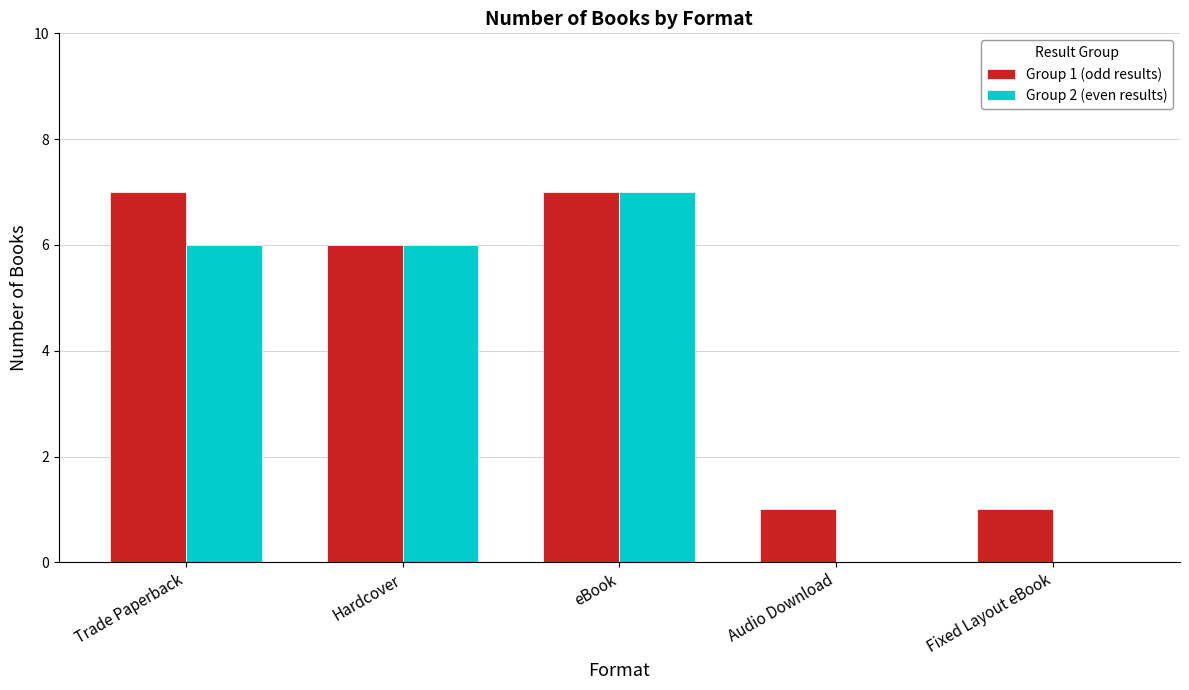

Which series changed the most between Trade Paperback and Hardcover?

Group 1 (odd results)